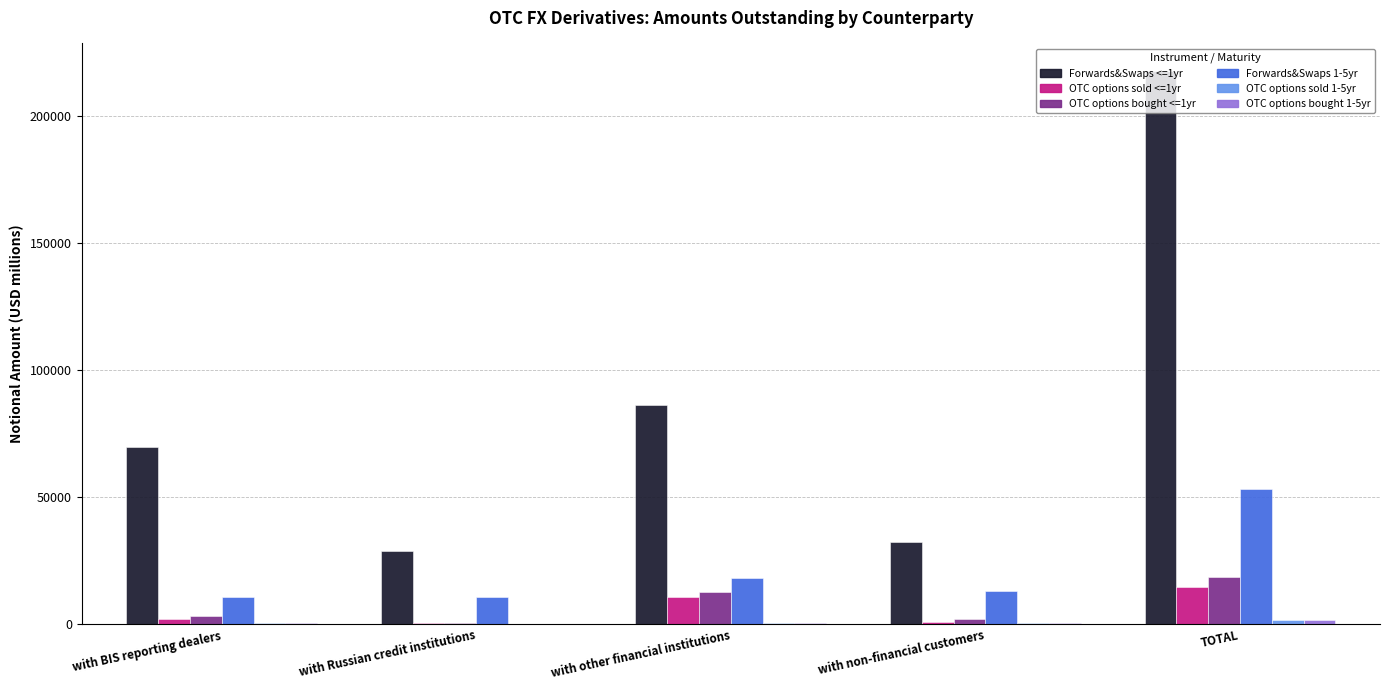

True or false: OTC options bought <=1yr has a value of 12576.2 at with other financial institutions.

True